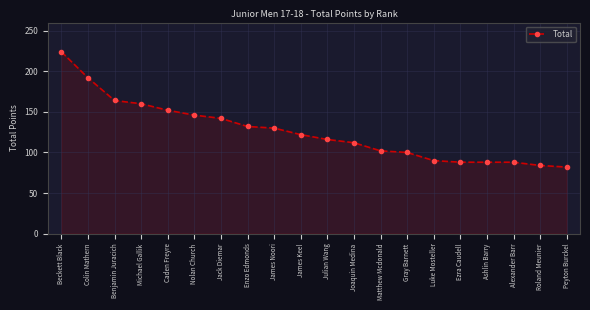

What is the difference between the values at Gray Barnett and James Noori?

30